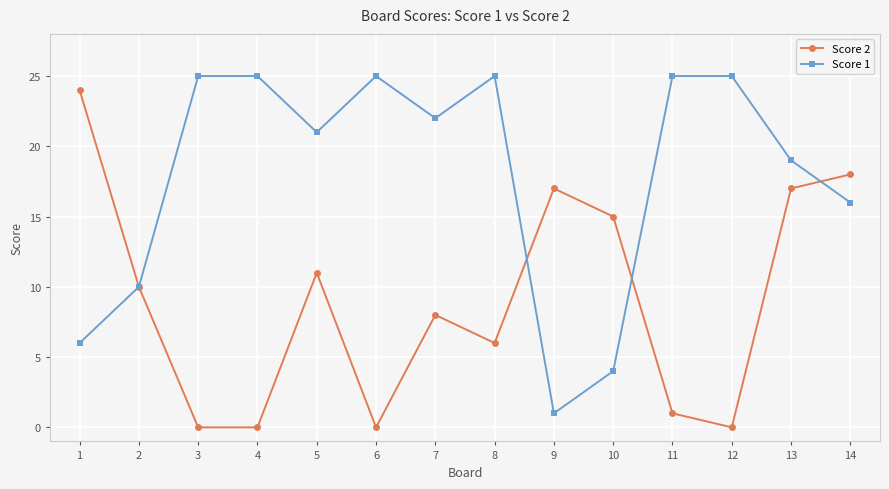

In Score 1, how many points are lower than both neighbors (excluding endpoints)?

3